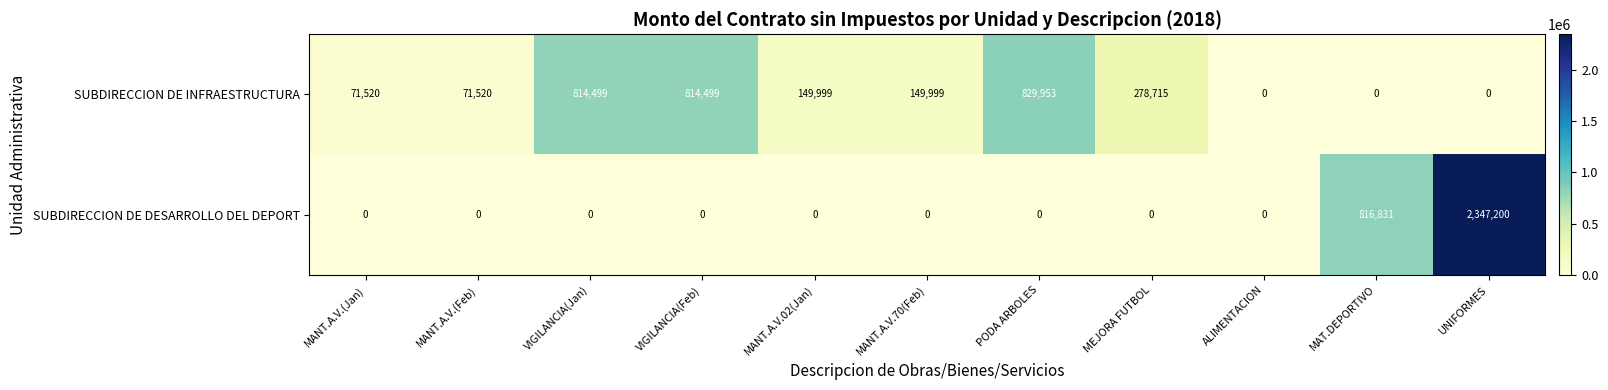

What is the average value of the SUBDIRECCION DE DESARROLLO DEL DEPORT series?

287639